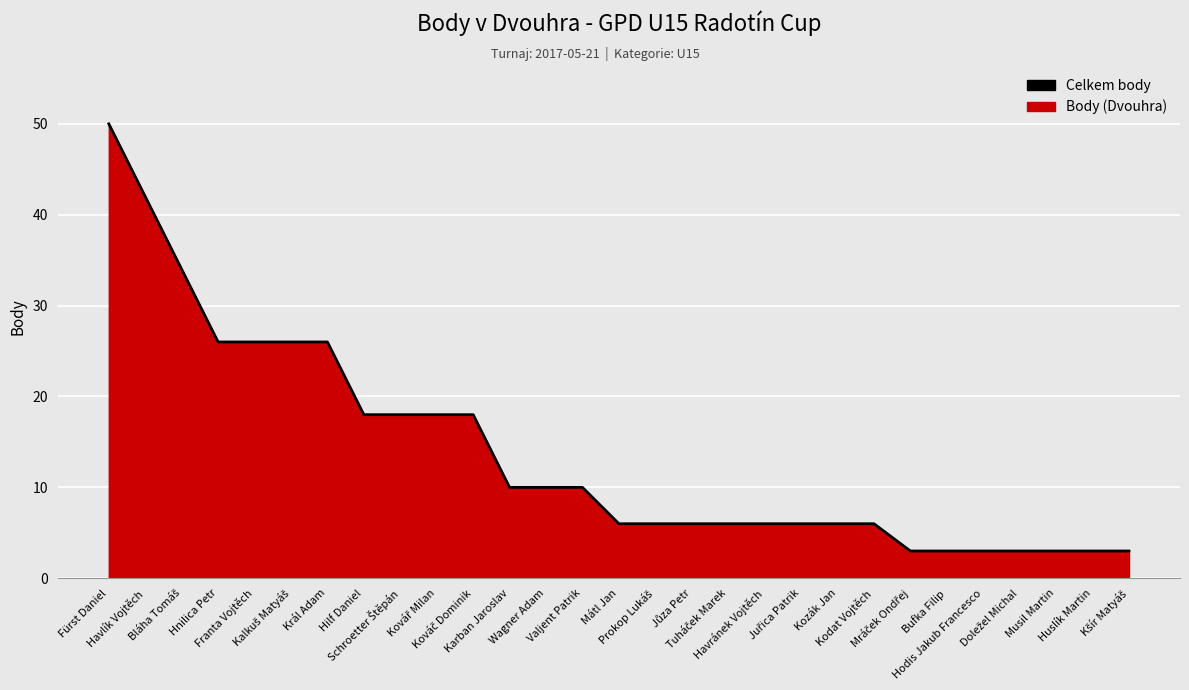

Reading left to right, extract all data points from this chart.

50	42	34	26	26	26	26	18	18	18	18	10	10	10	6	6	6	6	6	6	6	6	3	3	3	3	3	3	3